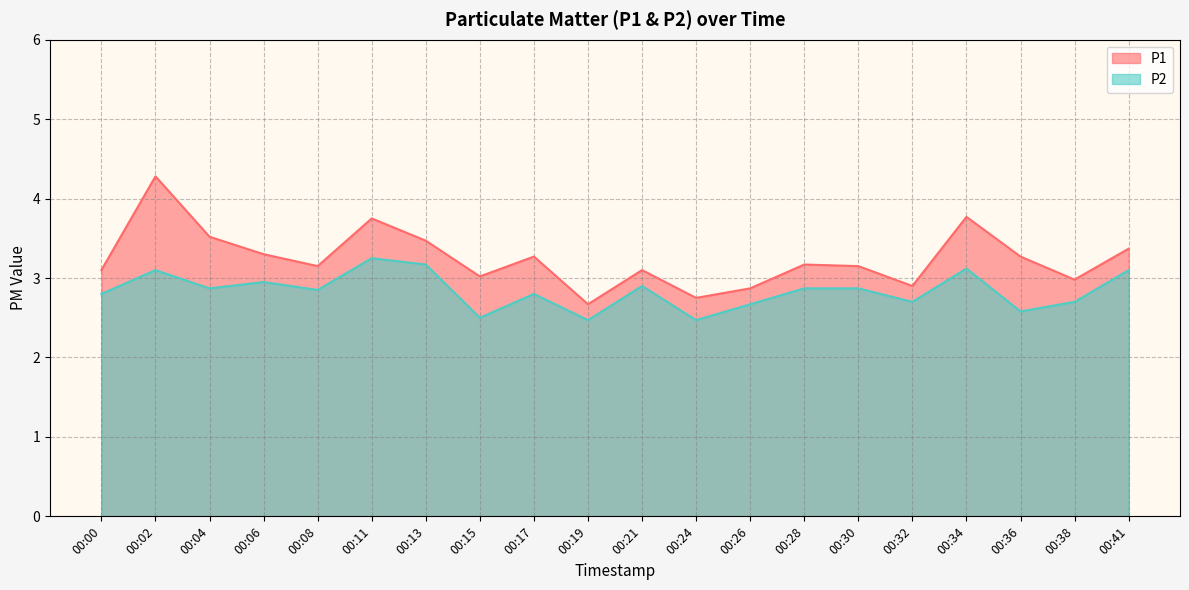

Which category has the highest value in the P1 series?

00:02